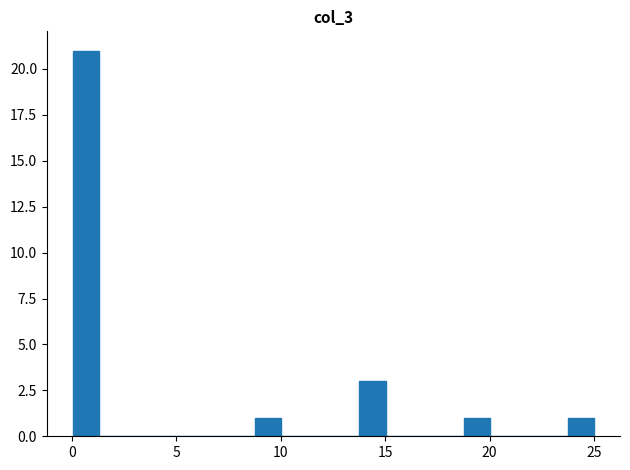

Around what value on the x-axis is the tallest bar? Give the approximate position of its centre, as read against the axis.

0.5